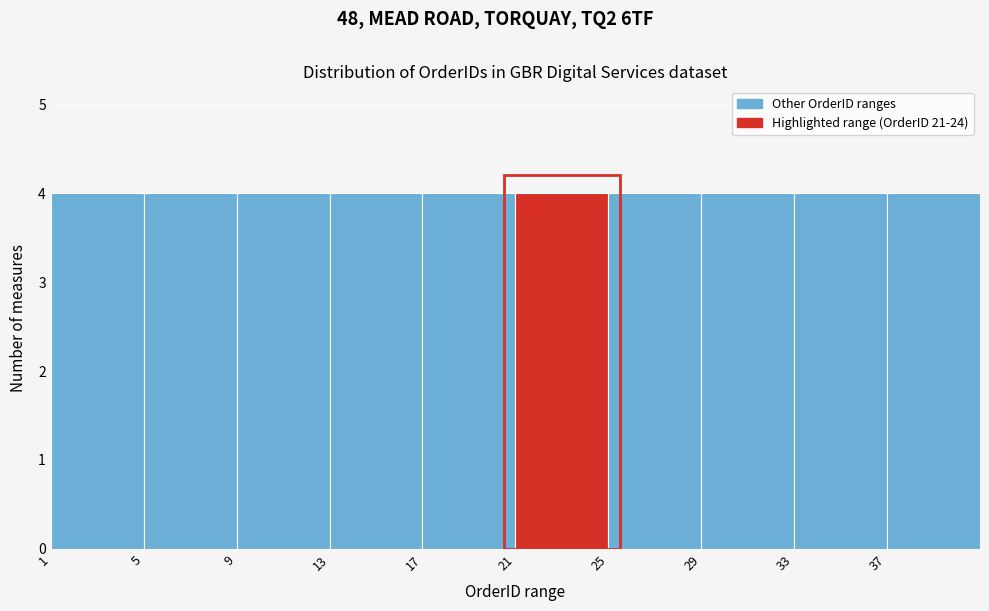

Reading left to right, transcribe this chart: for each bar, give the range it covers on the x-axis and its height. The values are not printed on the chart, so give them approximately, as read against the axis.

1 to 5: 4
5 to 9: 4
9 to 13: 4
13 to 17: 4
17 to 21: 4
21 to 25: 4
25 to 29: 4
29 to 33: 4
33 to 37: 4
37 to 41: 4